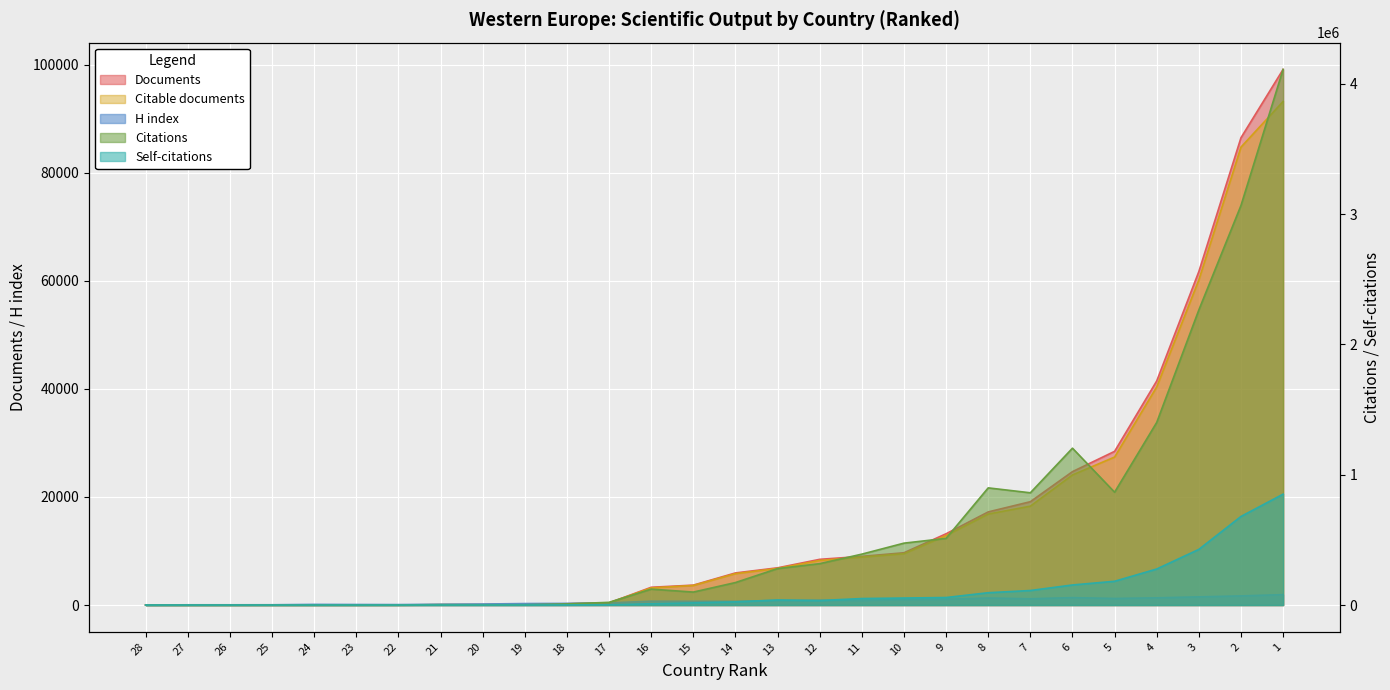

What is the difference between the Documents values at 27 and 3?

61733